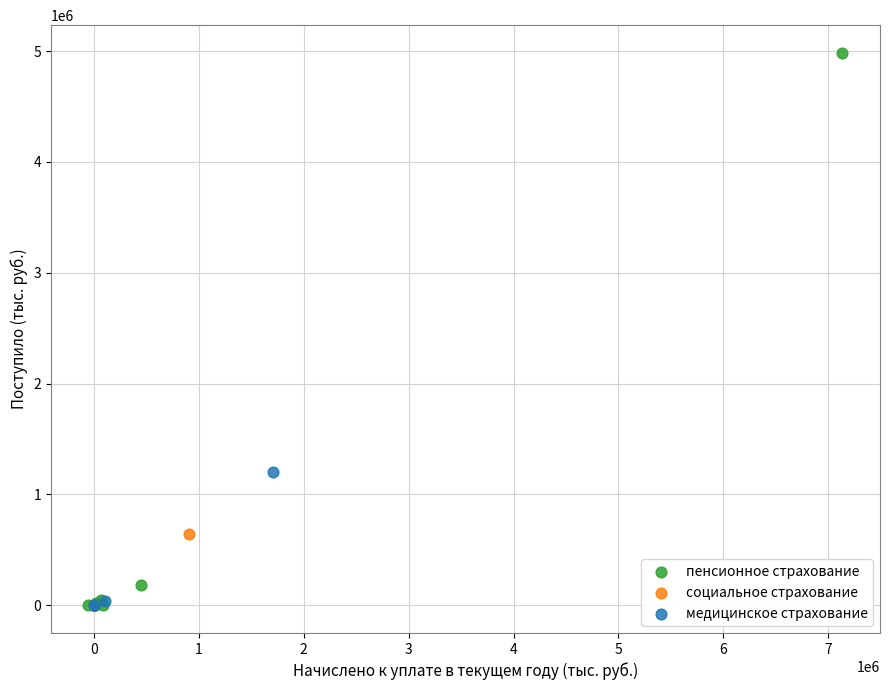

What are all the series names shown in the legend?

пенсионное страхование, социальное страхование, медицинское страхование